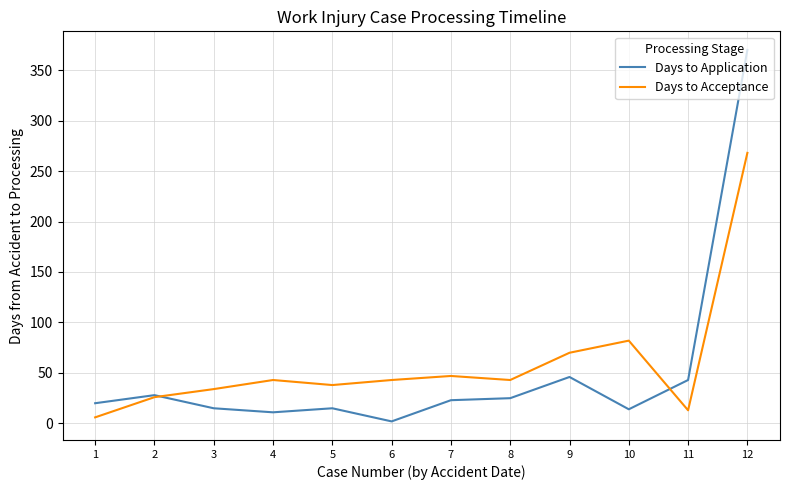

At which category is the sum across all series the highest?

12